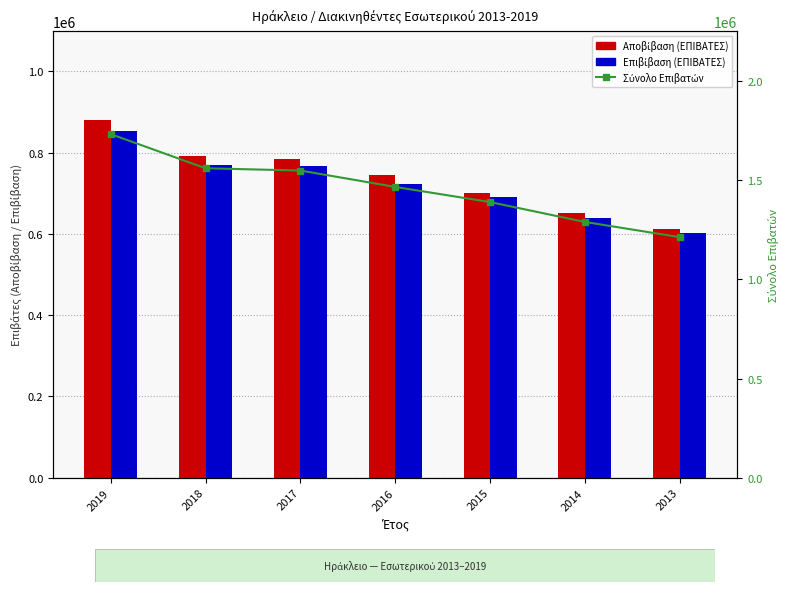

Between 2018 and 2015, which series saw the biggest shift?

Σύνολο Επιβατών